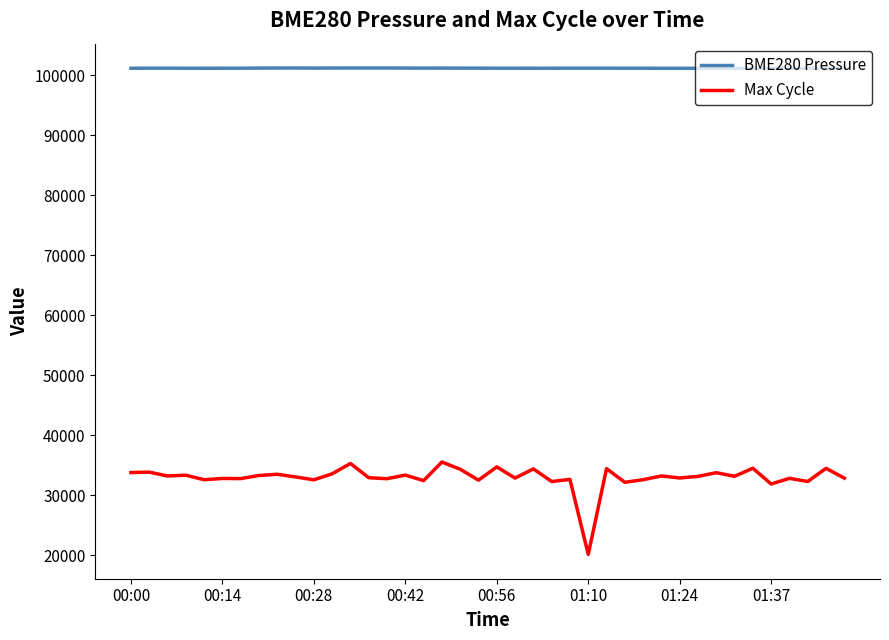

Rank the series by their maximum value, from lowest to highest.

Max Cycle, BME280 Pressure